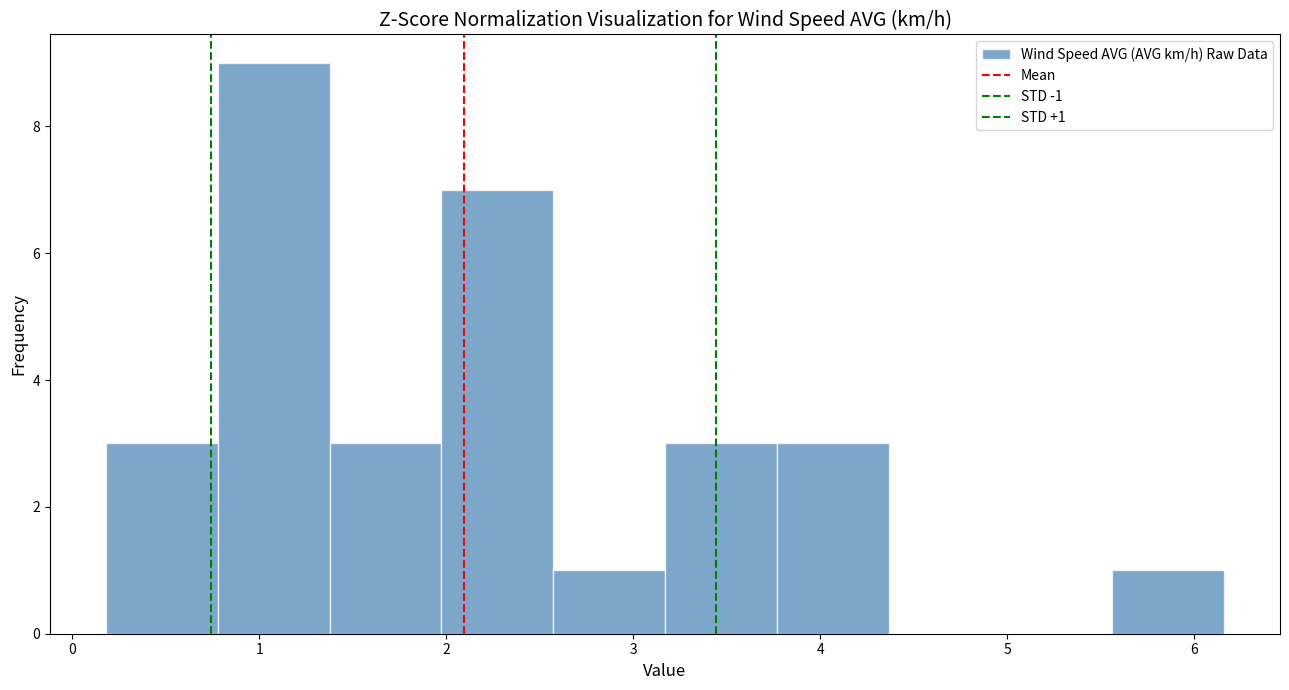

Over which range of the x-axis is the bar tallest?

0.8 to 1.4